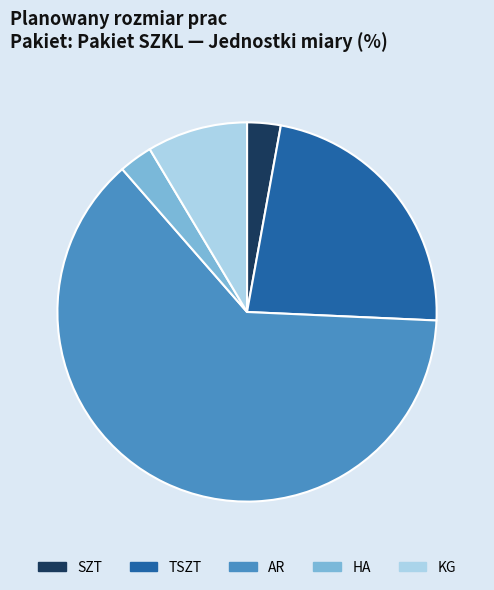

Approximately how many times larger is the value at AR compared to HA?

22.0